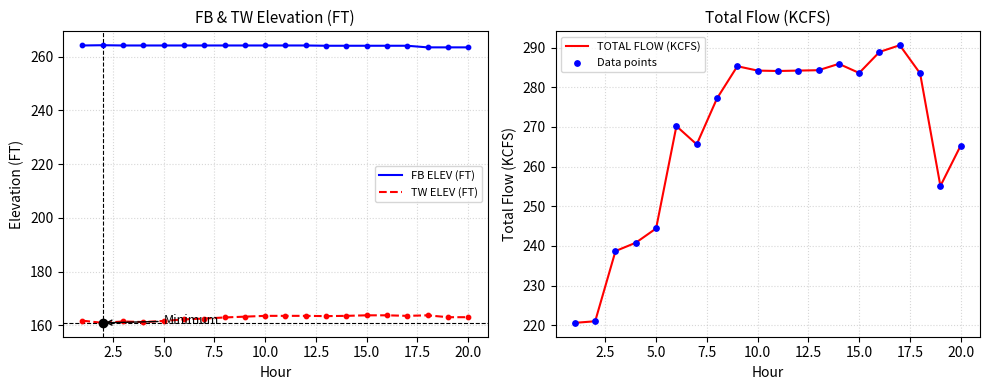

Which series has the widest spread of Y values?

TOTAL FLOW (KCFS)